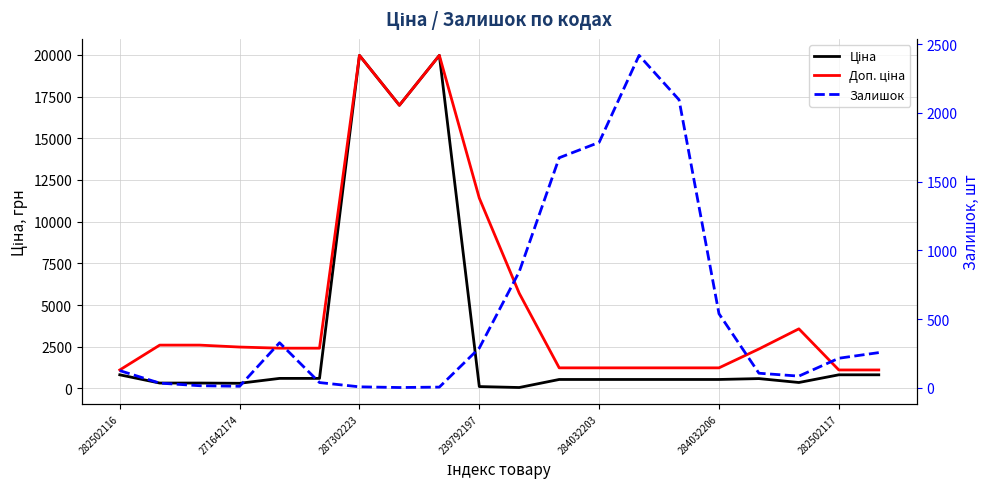

Reading left to right, what are all the values shown in this chart?

Ціна: 818.5	324.8	324.8	310.3	603.7	603.7	19964.2	16976.3	19964.2	114.1	57.0	539.0	539.0	539.0	539.0	539.0	591.6	357.4	818.5	818.5
Доп. ціна: 1109.2	2598.3	2598.3	2482.4	2414.8	2414.8	19964.2	16976.3	19964.2	11410.0	5705.0	1235.4	1235.4	1235.4	1235.4	1235.4	2366.5	3573.9	1109.2	1109.2
Залишок: 125.0	34.0	15.0	11.0	328.0	38.0	7.0	2.0	5.0	289.0	845.0	1674.0	1786.0	2419.0	2096.0	539.0	106.0	85.0	215.0	256.0